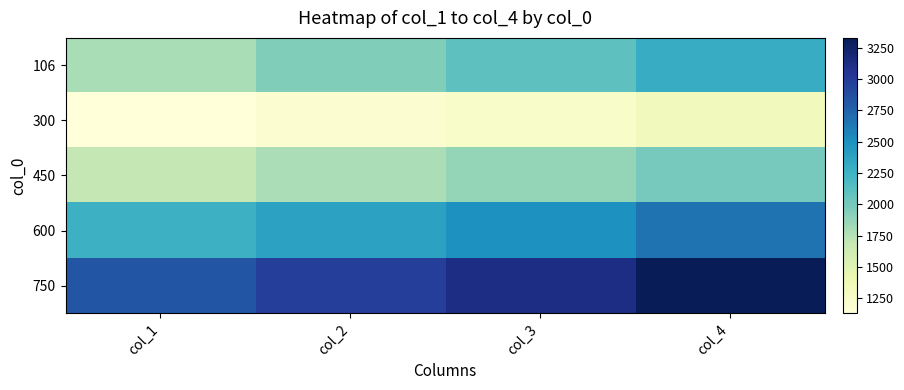

What is the minimum value shown in the chart?

1132